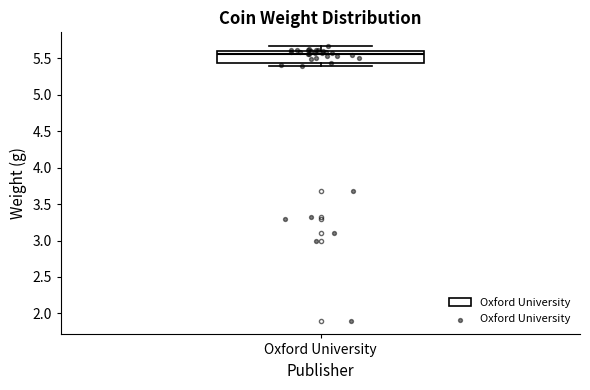

Where does the upper whisker of the box for Oxford University end on the y-axis? The values are not printed on the chart, so give them approximately, as read against the axis.

5.65